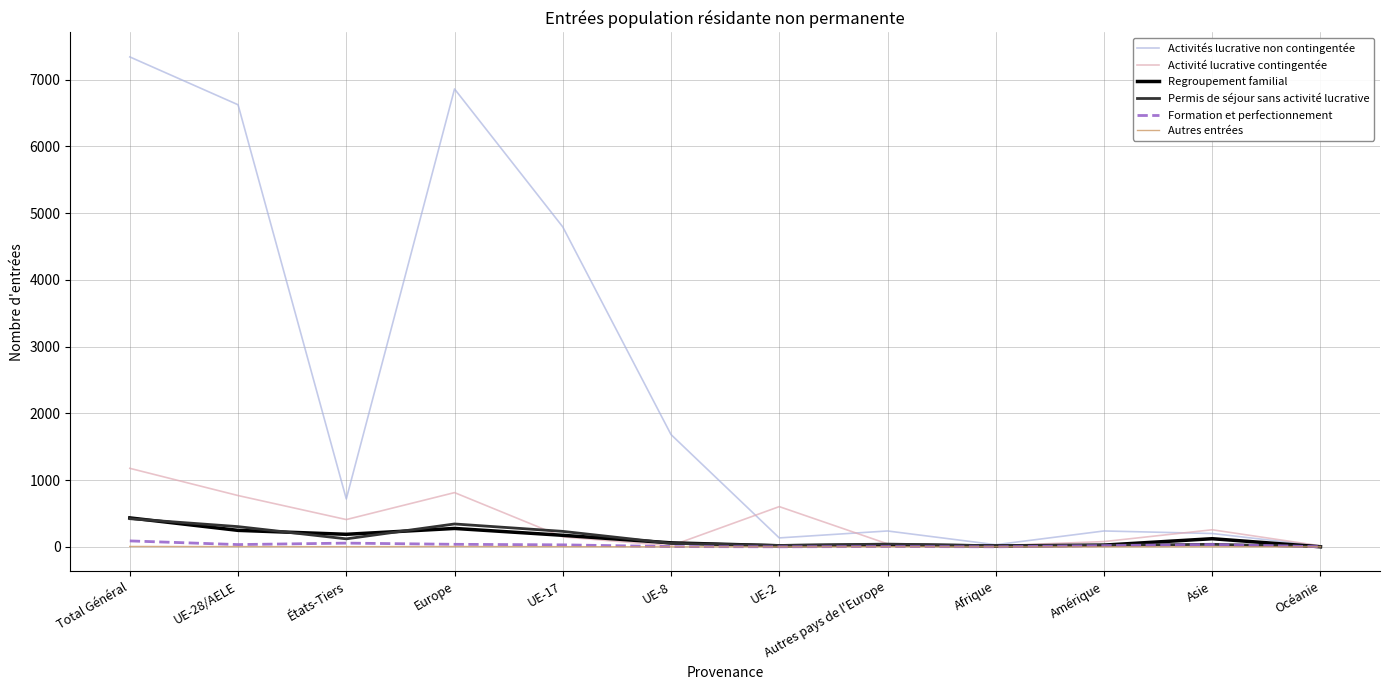

Does the chart display data point markers on the line(s)?

No